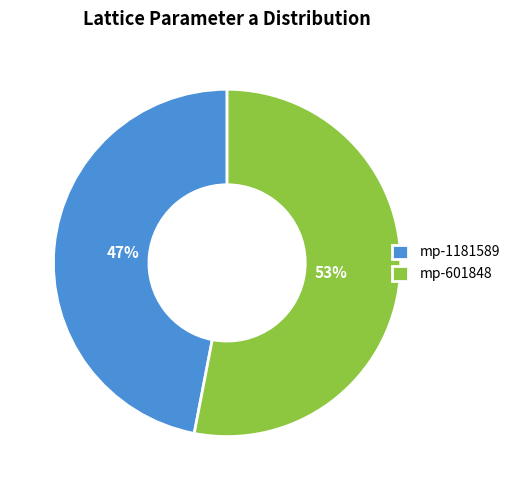

Rank the categories by value from lowest to highest.

mp-1181589, mp-601848